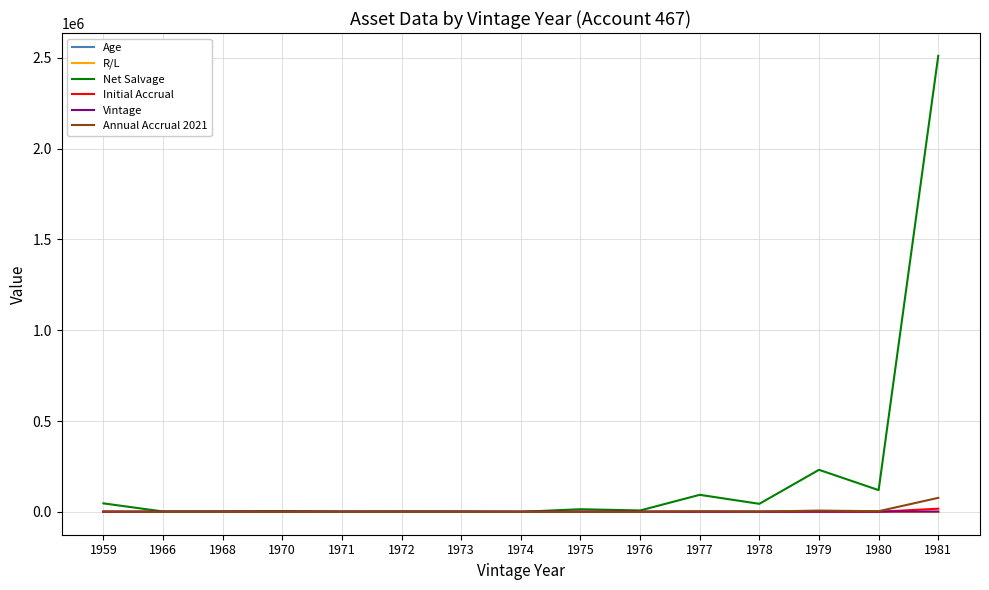

What is the spread (max minus min) of values at 1973?

2096.6